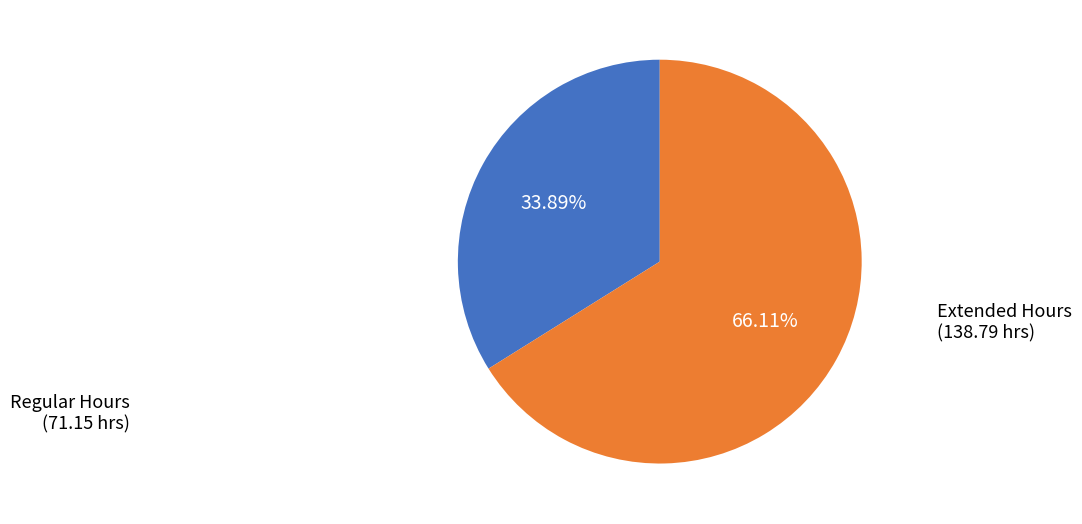

Does any single category account for the majority?

Yes